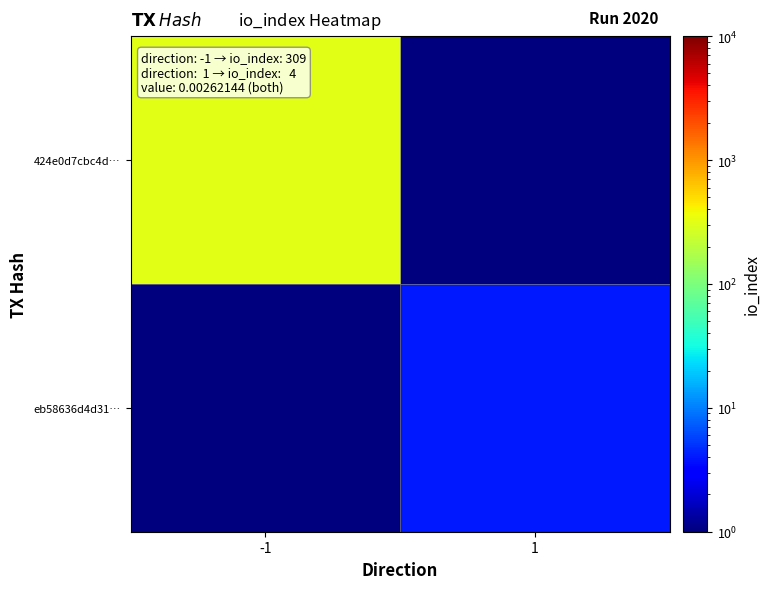

Reading left to right, list all the values displayed in this chart.

424e0d7cbc4d…: -1=309.0	1=0.5
eb58636d4d31…: -1=0.5	1=4.0